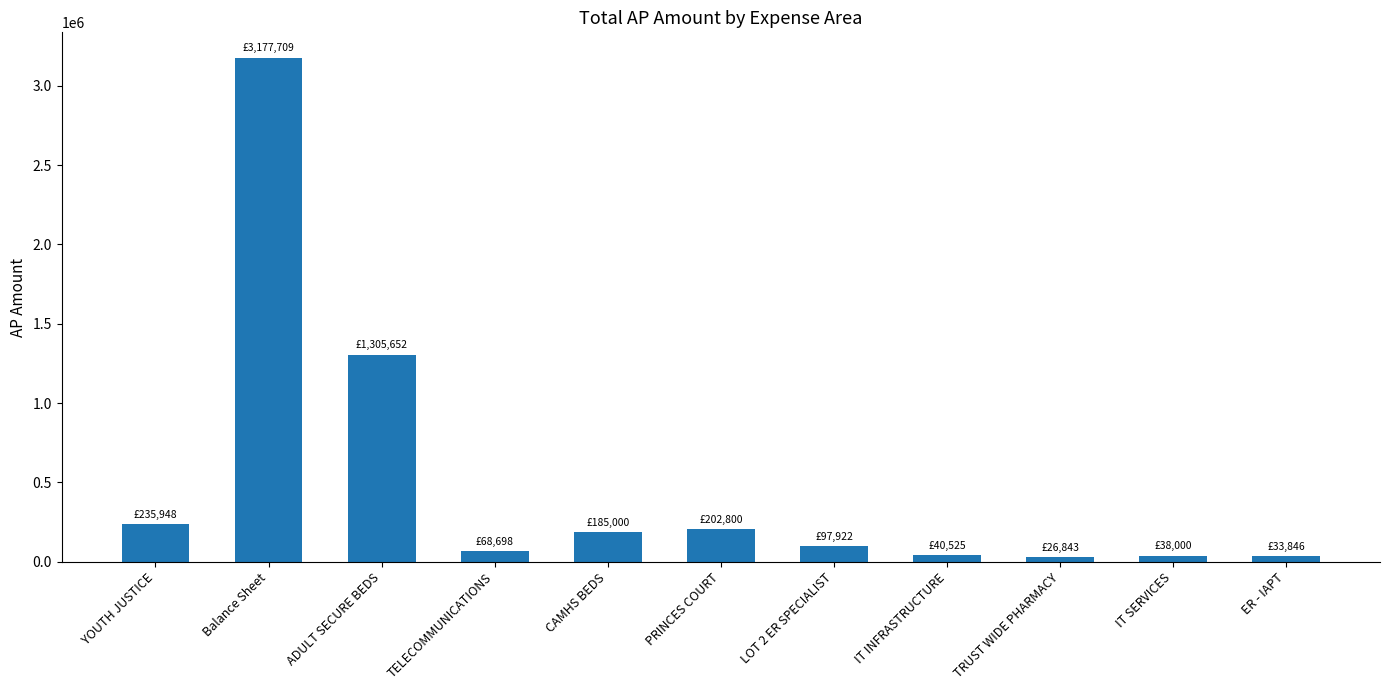

What is the label of the 9th bar from the right?

ADULT SECURE BEDS